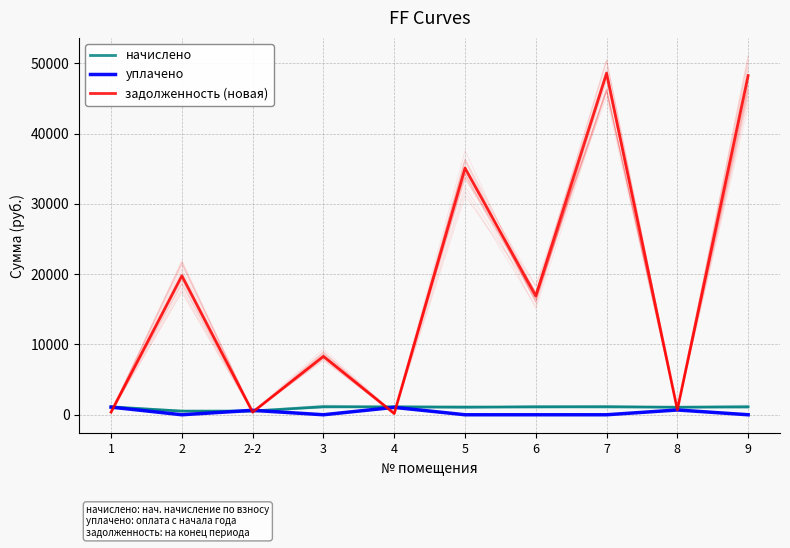

How many values in the задолженность (новая) series are below 16892?

5